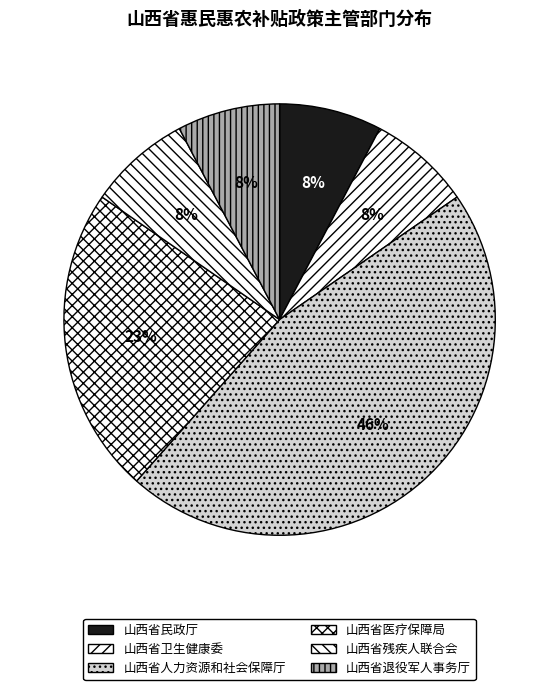

How many segments does this pie chart have?

6